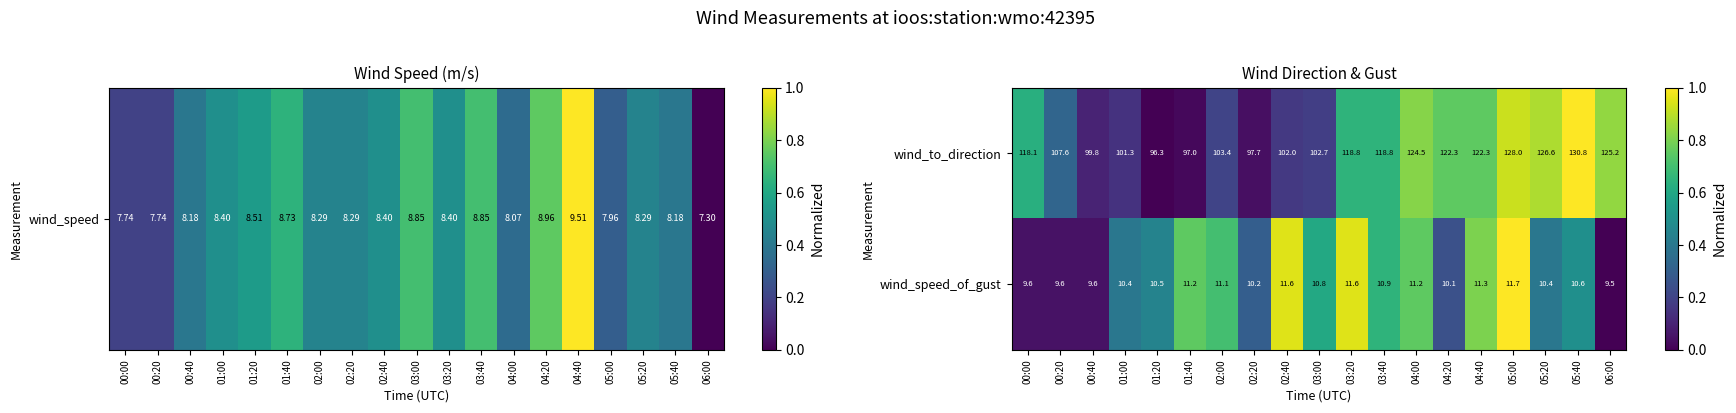

What is the average value of the wind_to_direction series?

112.8